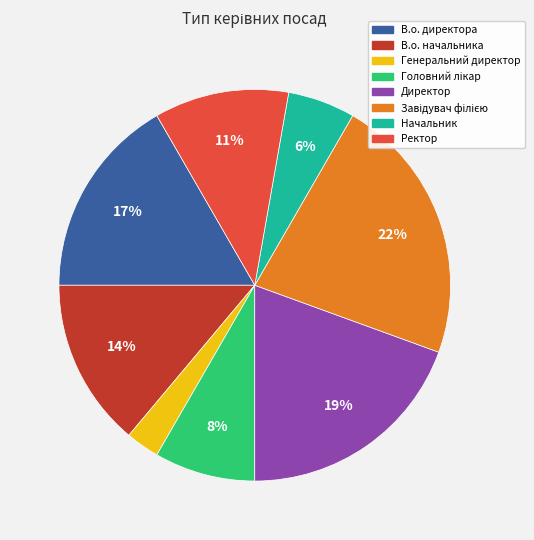

Approximately how many times larger is the value at Начальник compared to Ректор?

0.5